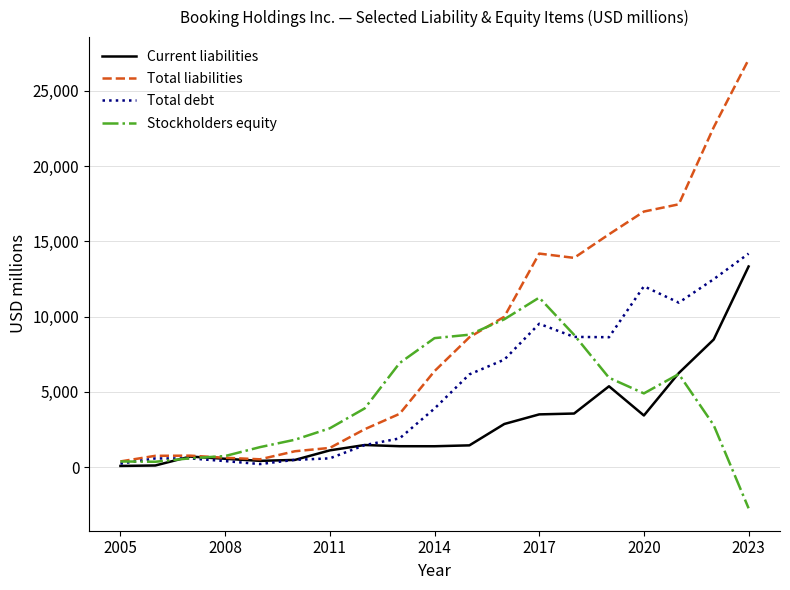

How many values in Stockholders equity are above zero?

18